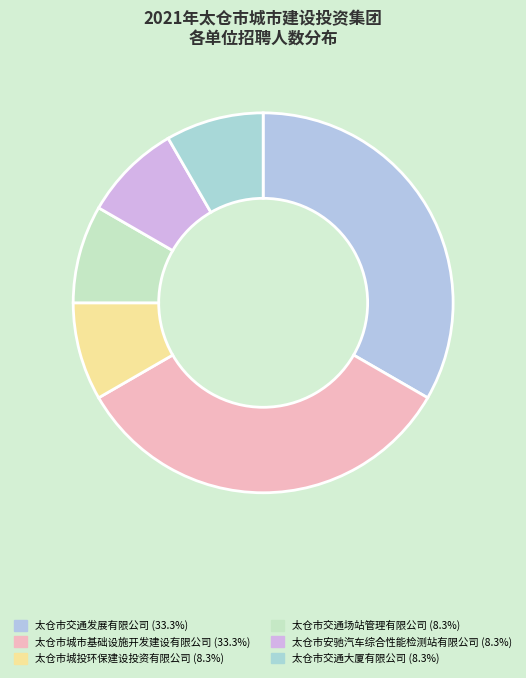

What is the change in value from 太仓市交通发展有限公司 to 太仓市交通大厦有限公司?

-3